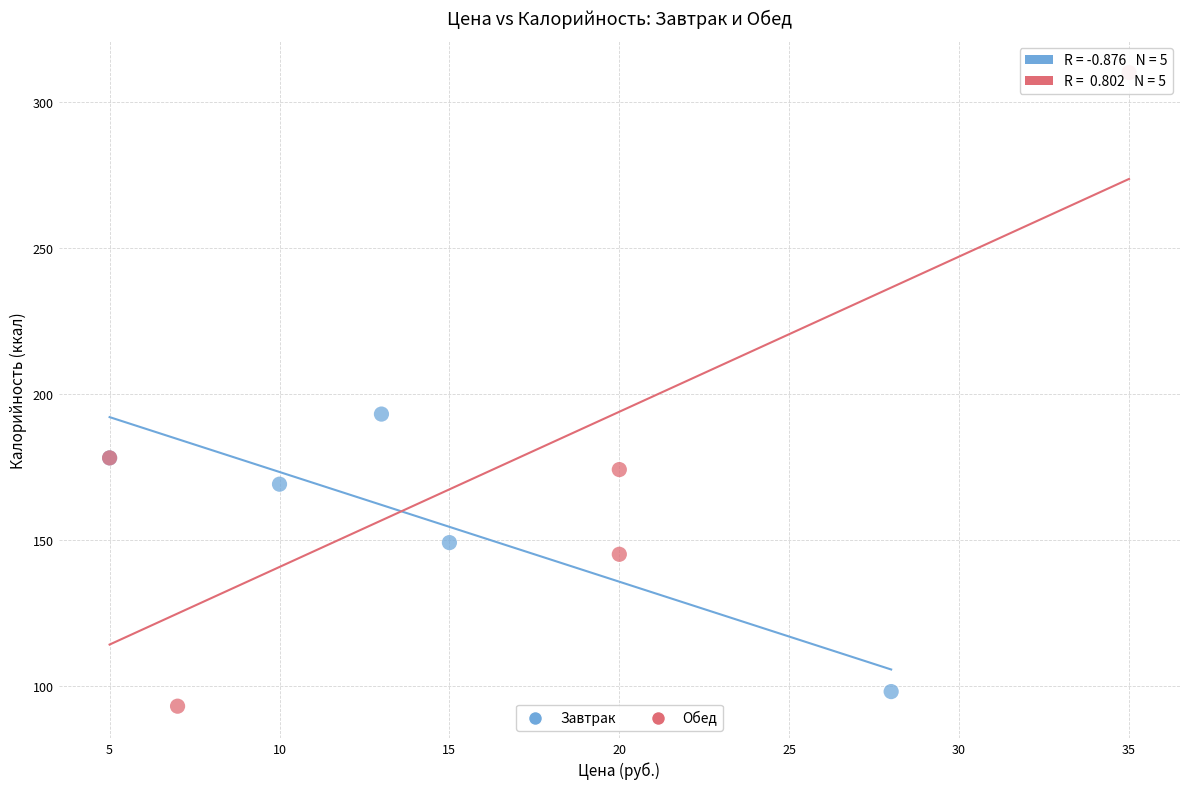

Which series reaches the maximum Y coordinate?

Обед